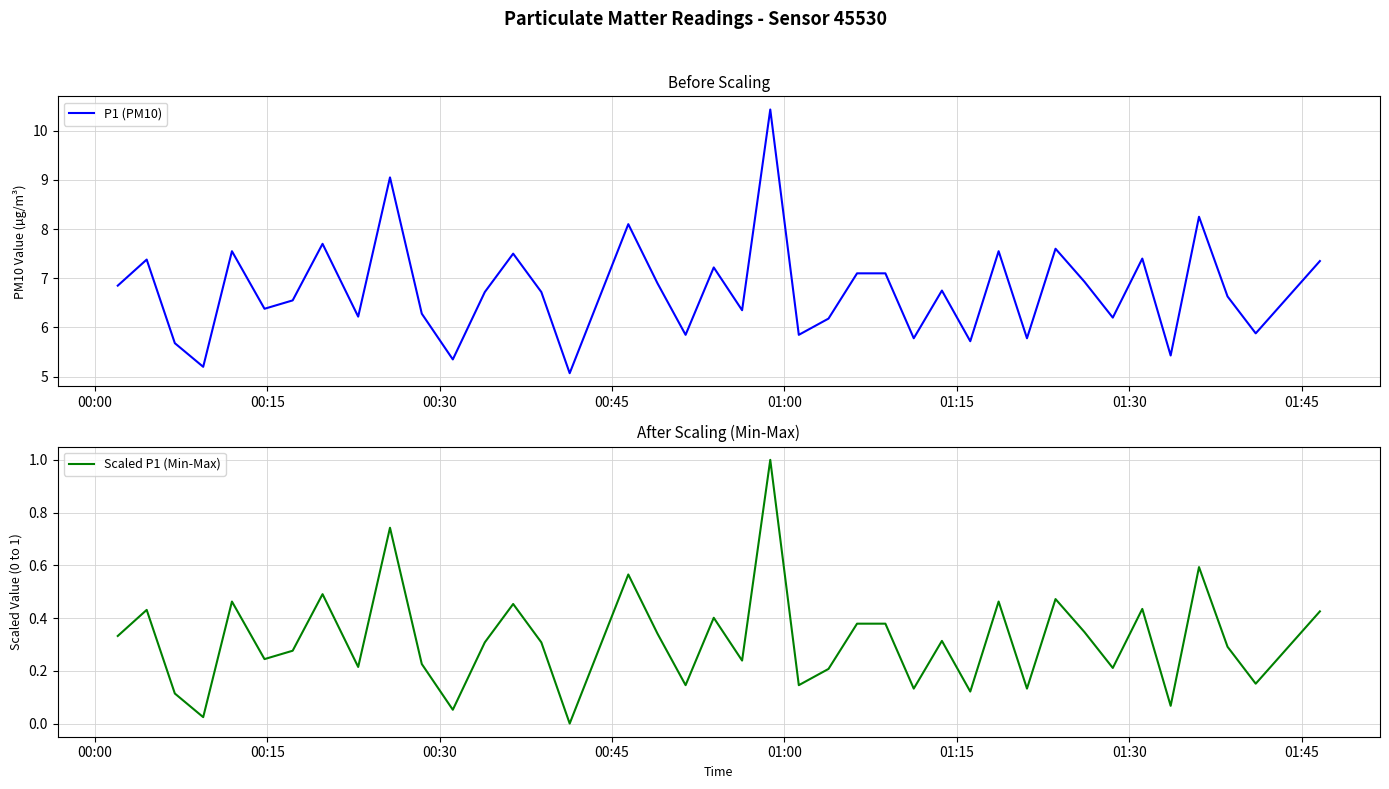

True or false: Scaled P1 (Min-Max) and P1 (PM10) cross at least once.

False